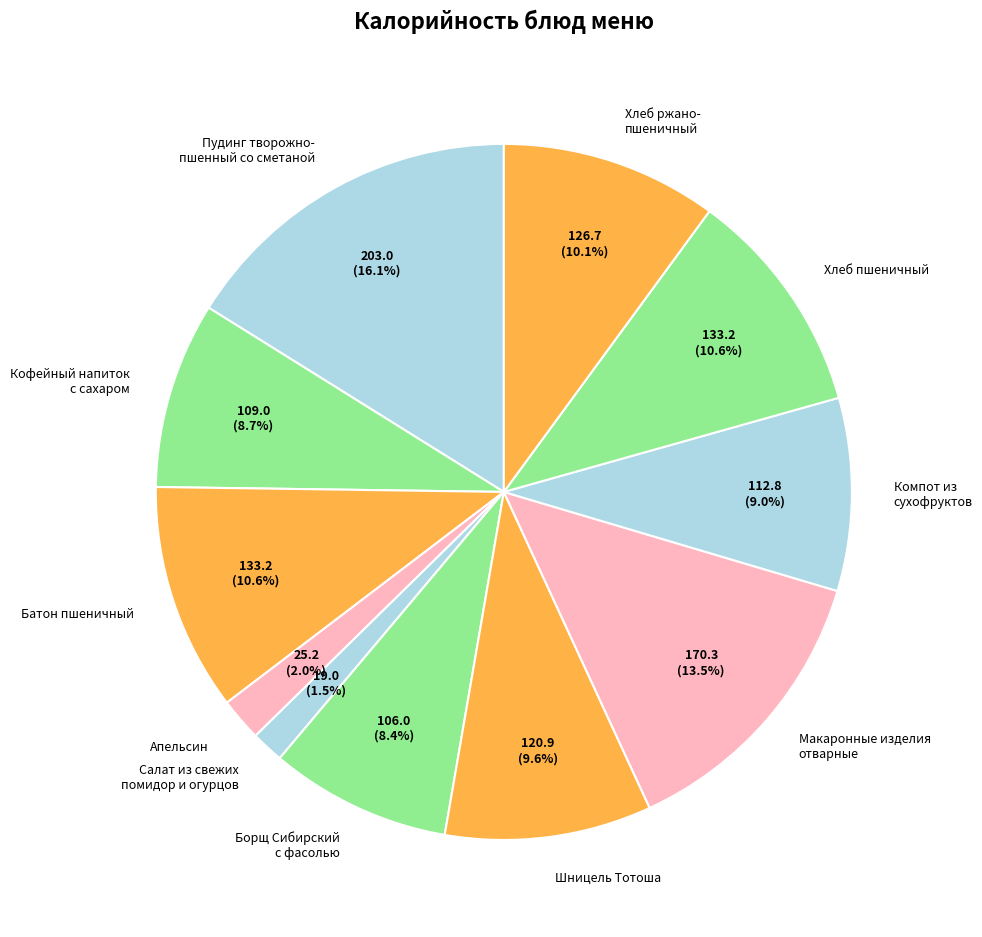

Is there a majority slice in this chart?

No